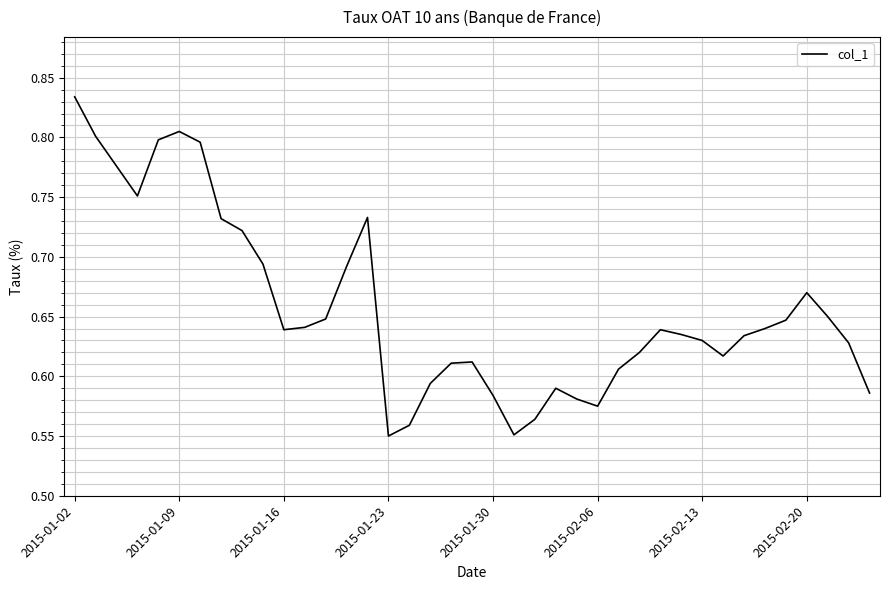

What is the difference between the maximum and minimum values?

0.3